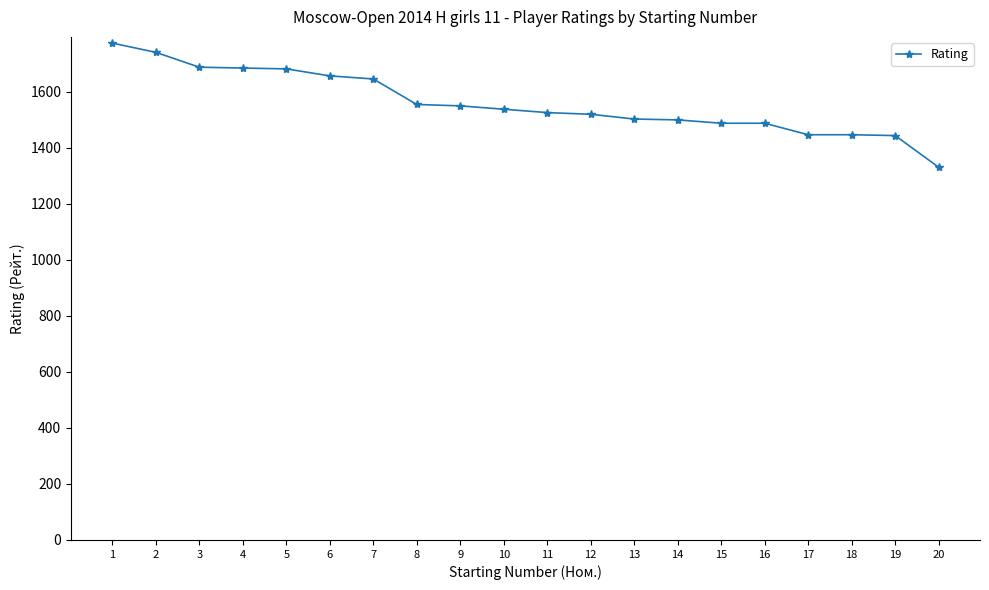

What is the difference between the values at 10 and 6?

119